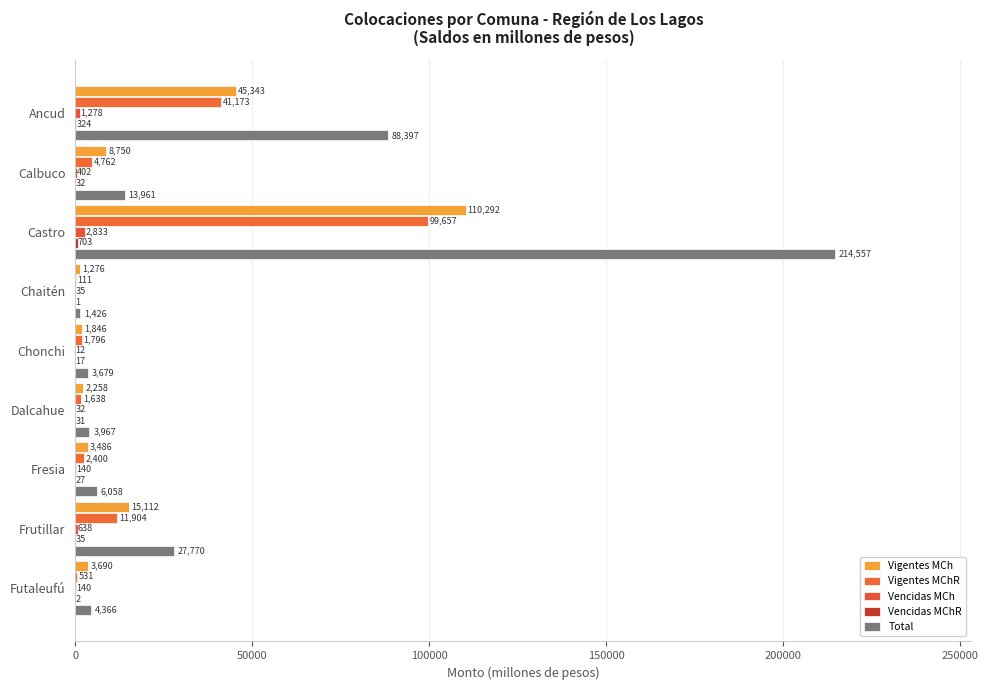

How many values in the Vencidas MCh series exceed 139?

6